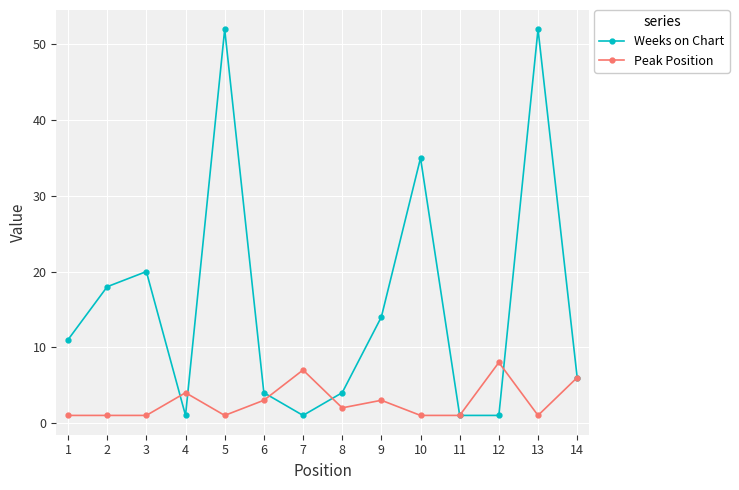

The Weeks on Chart series shows 1 at 12. True or false?

True